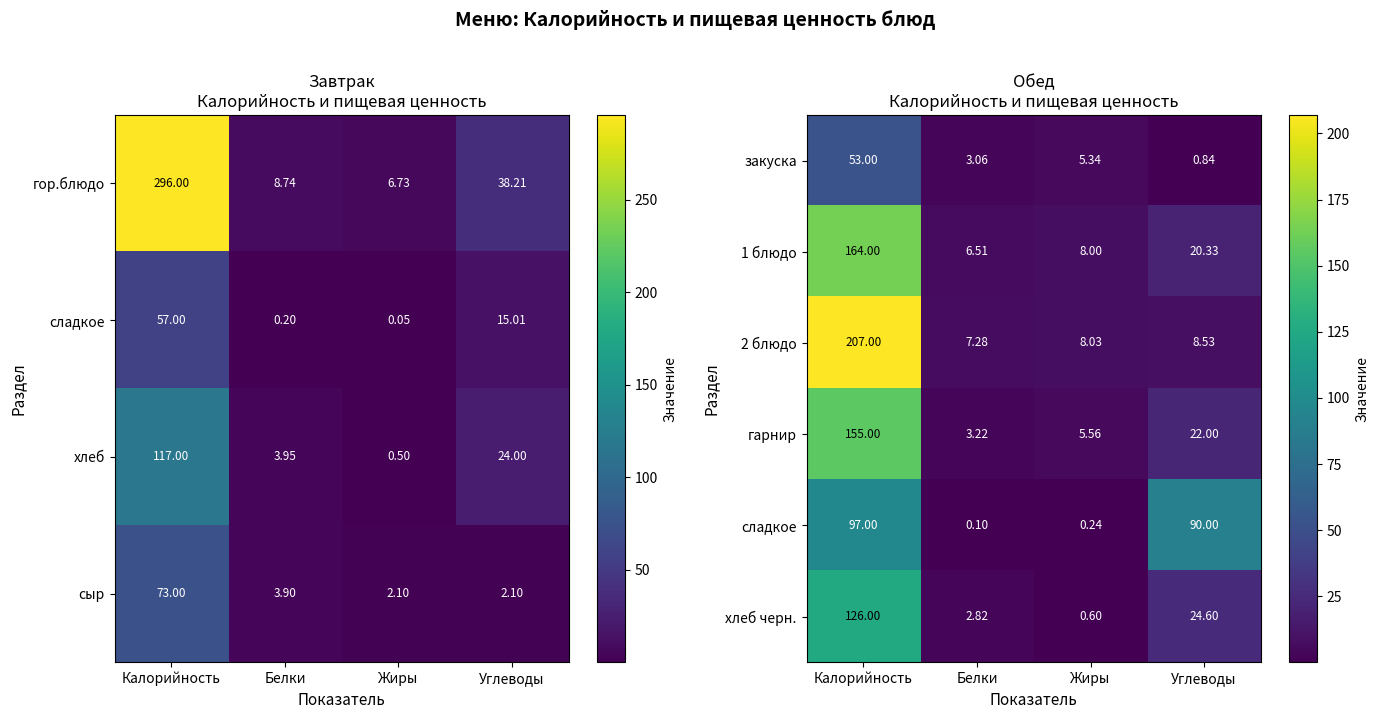

Count the number of categories in the chart.

4